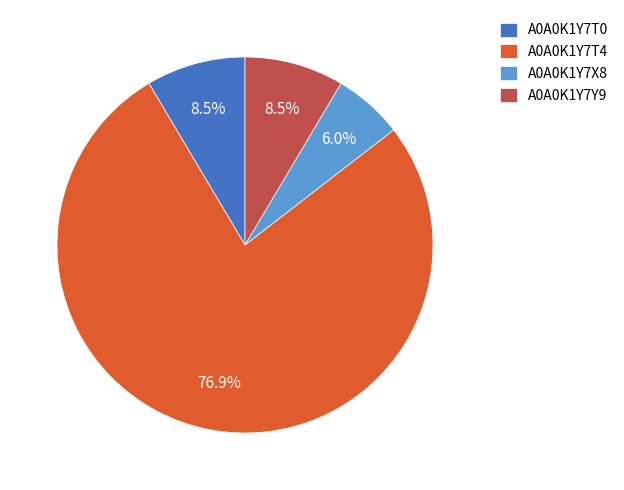

What percentage is the A0A0K1Y7T4 slice, to the nearest percent?

77%